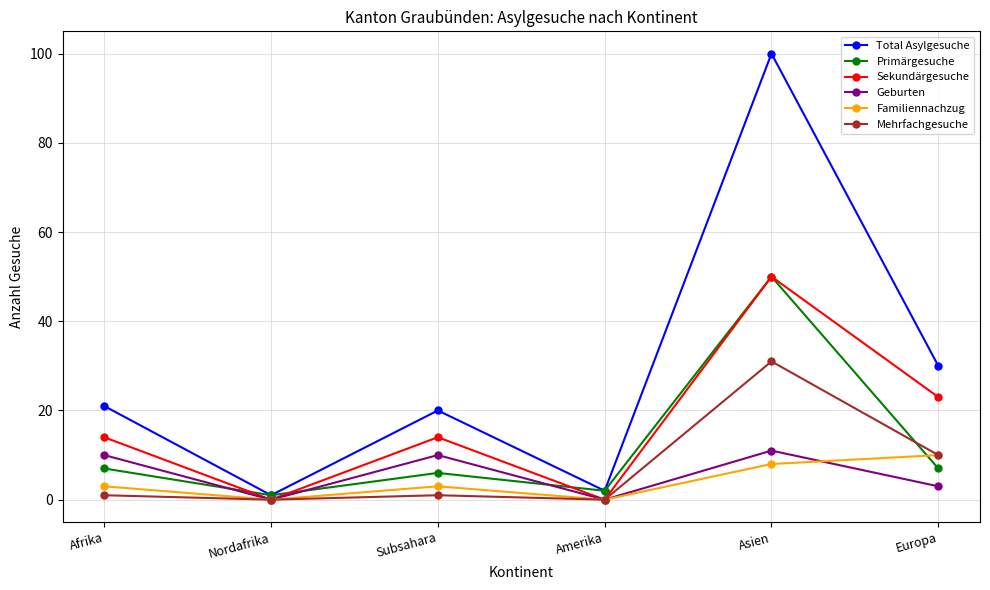

Count the number of categories in the chart.

6